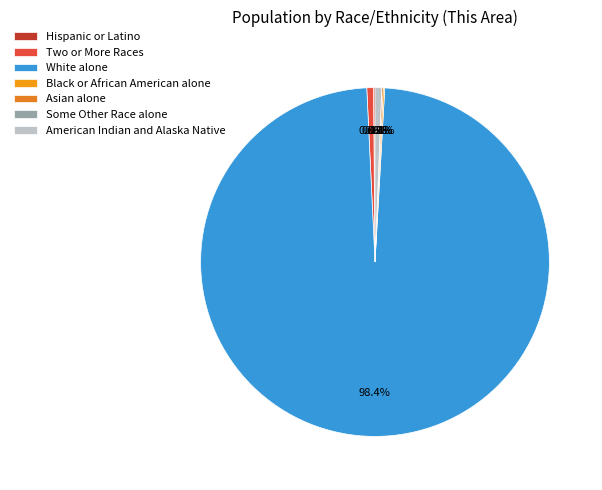

What portion of the pie excludes Asian alone?

99.9%